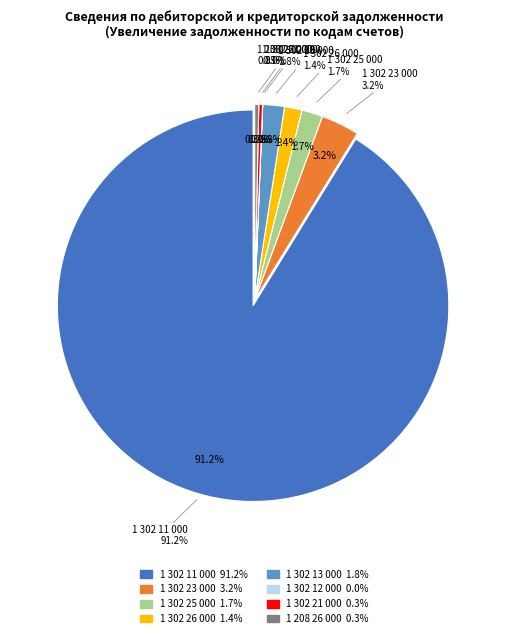

How many slices are in this pie chart?

8